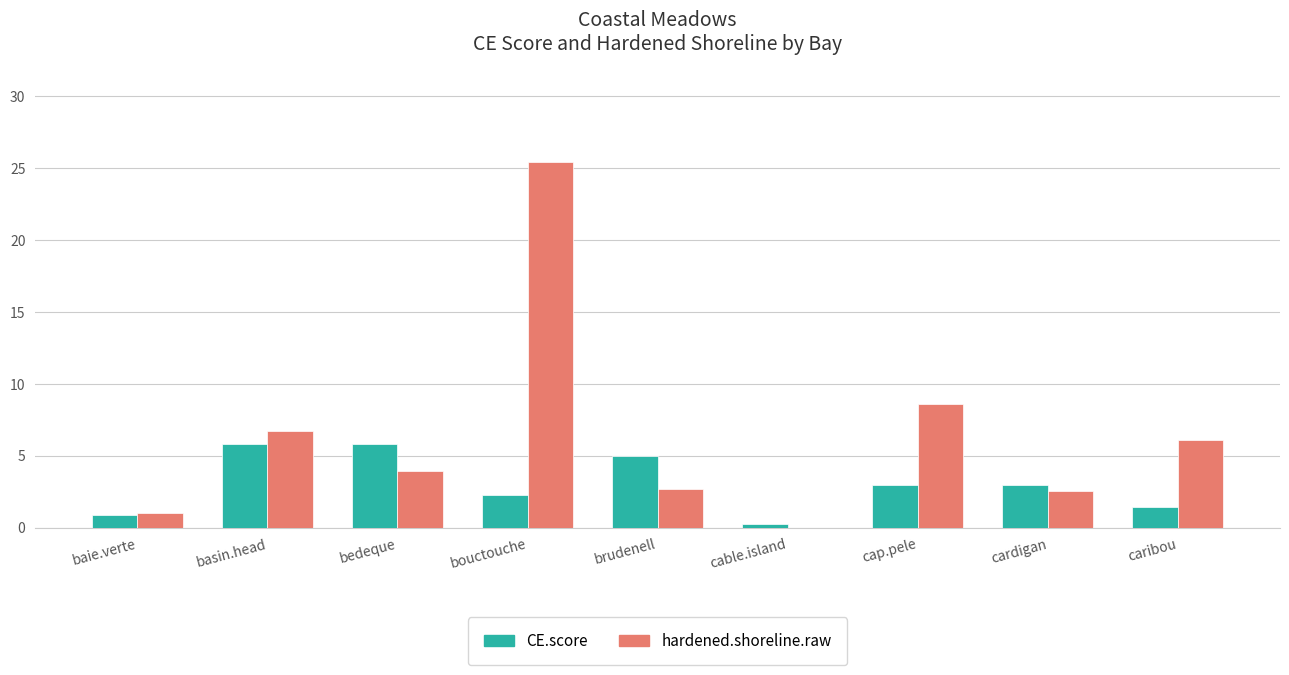

The CE.score series shows 1.4 at caribou. True or false?

True